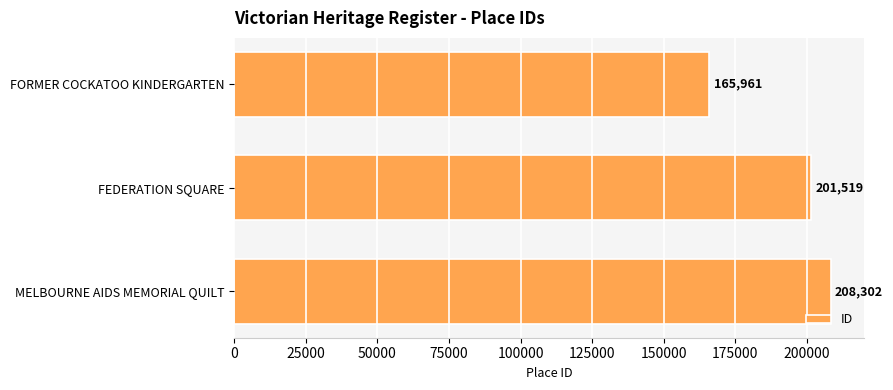

What is the label of the 1st bar from the top?

FORMER COCKATOO KINDERGARTEN